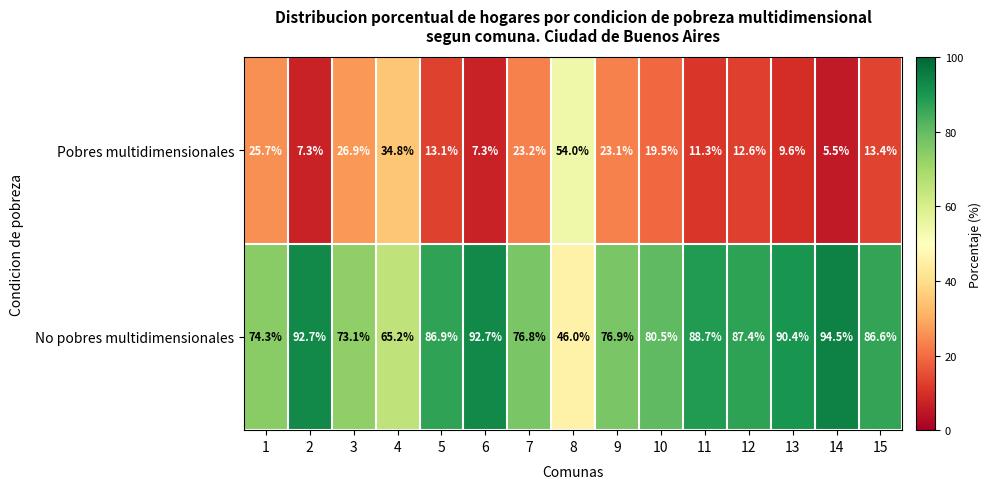

List the series in order of their overall mean, highest first.

No pobres multidimensionales, Pobres multidimensionales